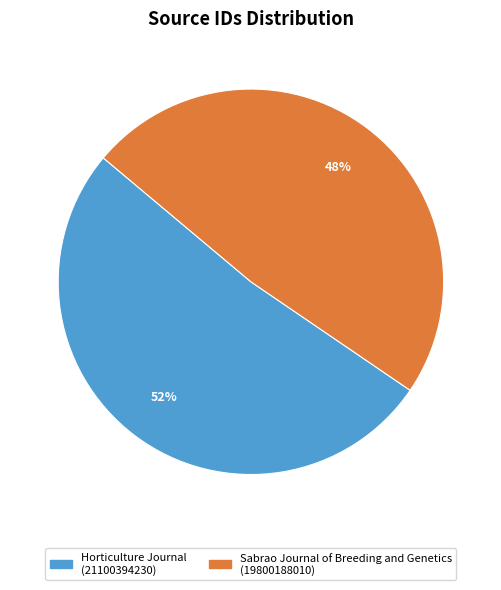

Do Sabrao Journal of Breeding and Genetics and Horticulture Journal together represent more than half of the pie?

Yes